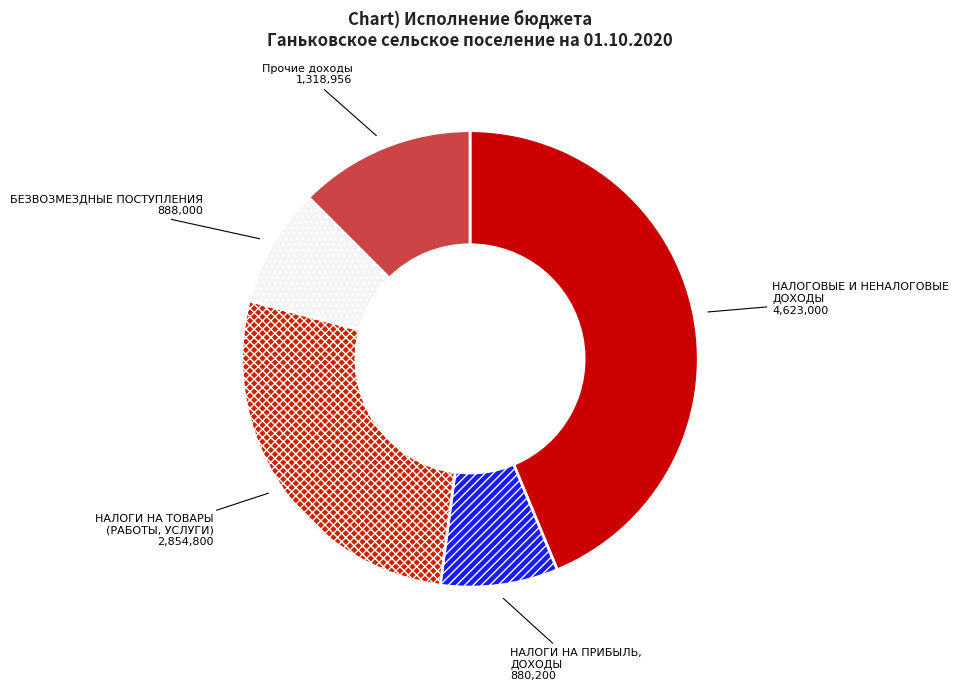

Count the number of slices in the pie.

5